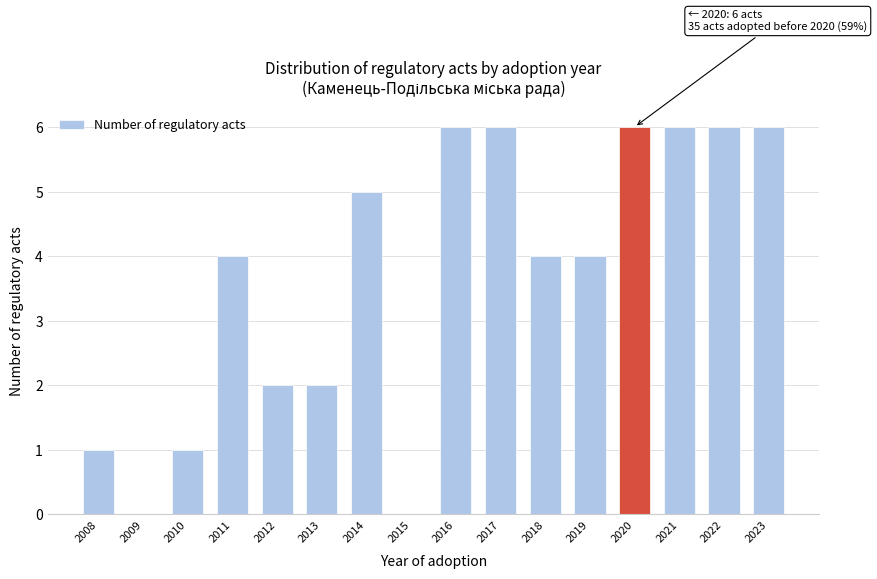

Reading left to right, what are all the values shown in this chart?

2008=1	2009=0	2010=1	2011=4	2012=2	2013=2	2014=5	2015=0	2016=6	2017=6	2018=4	2019=4	2020=6	2021=6	2022=6	2023=6